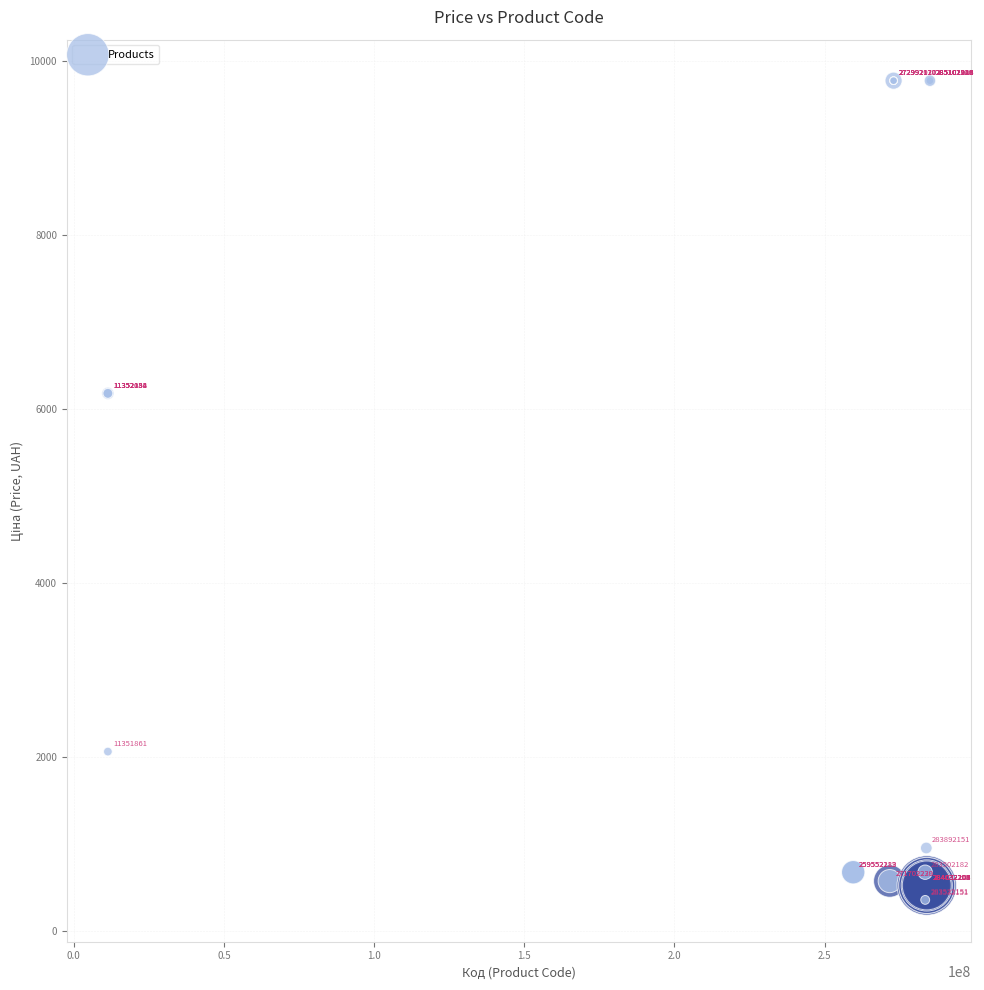

What Y value in the scatter plot is closest to 5064?

6182.6